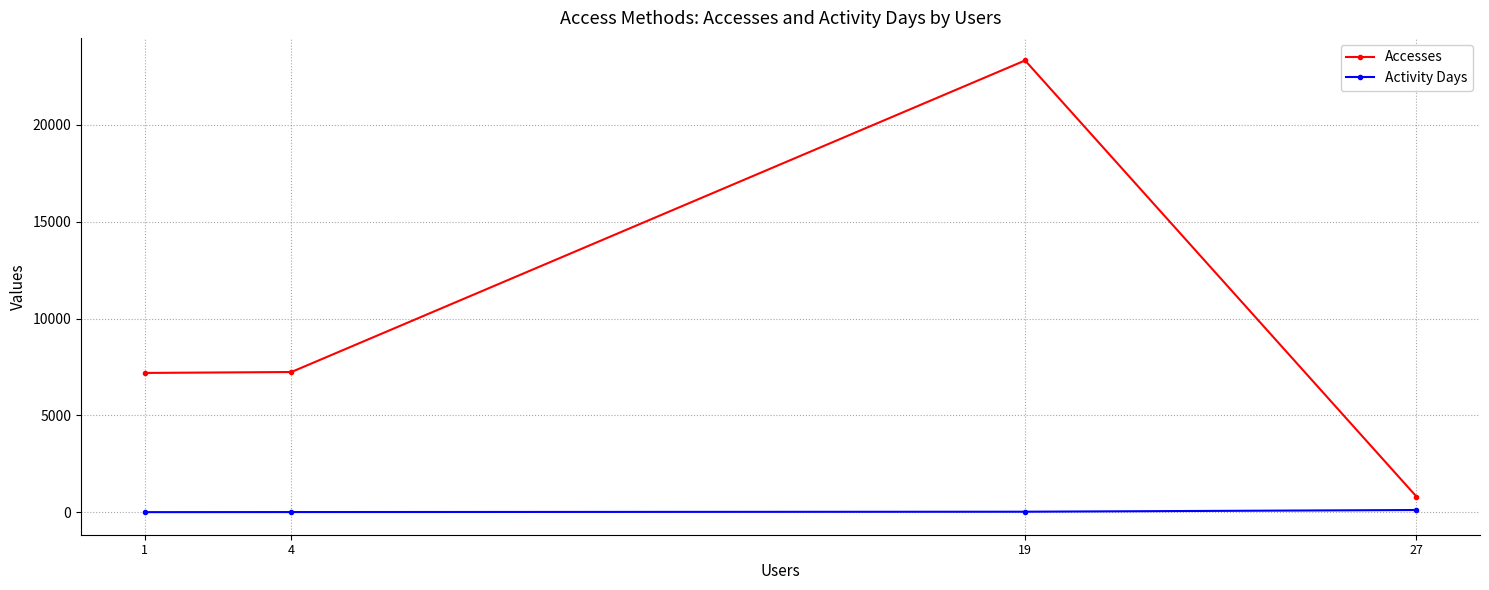

Which category has the lowest value in the Activity Days series?

1